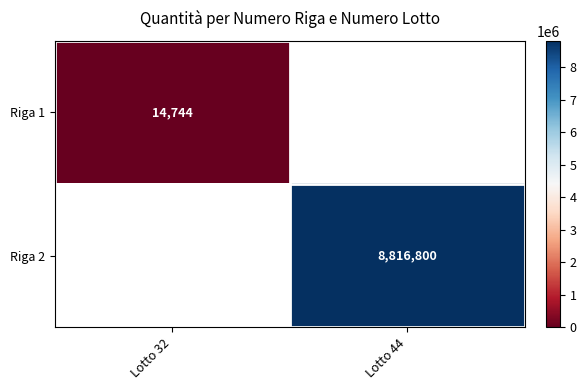

How many series are shown in this chart?

2